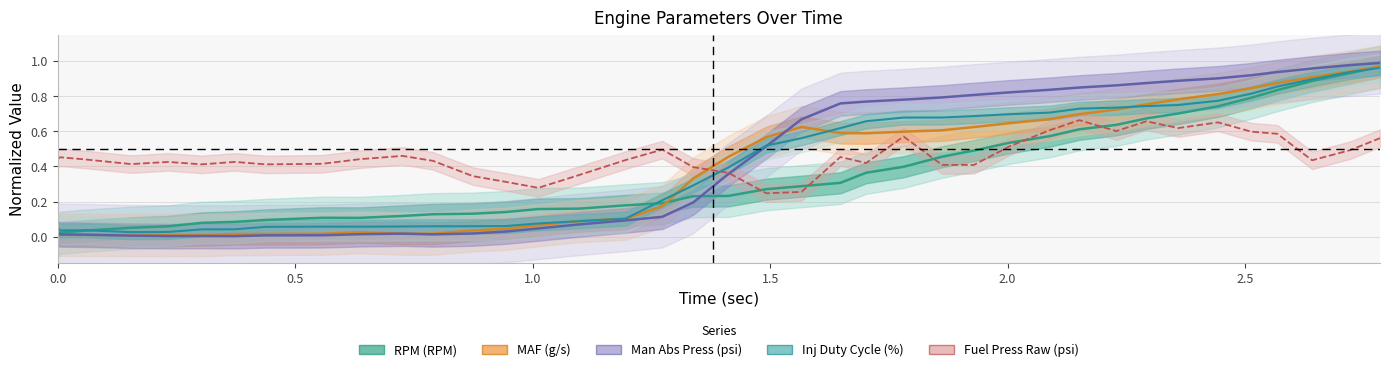

Which series has the largest total across all categories?

Fuel Press Raw (psi)